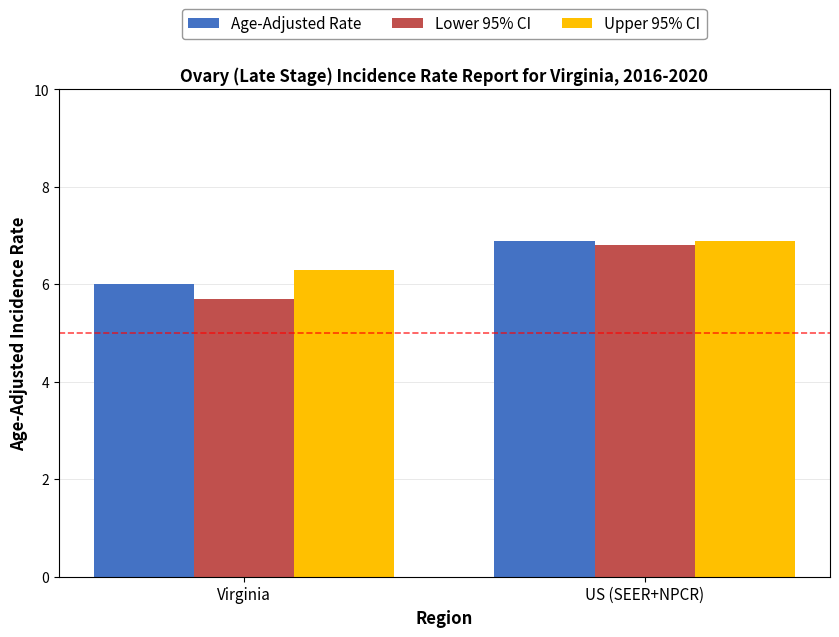

At which label is Age-Adjusted Rate closest to 6?

Virginia